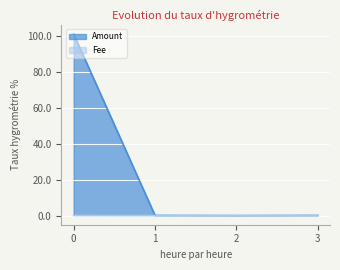

Which series has the largest total across all categories?

Amount